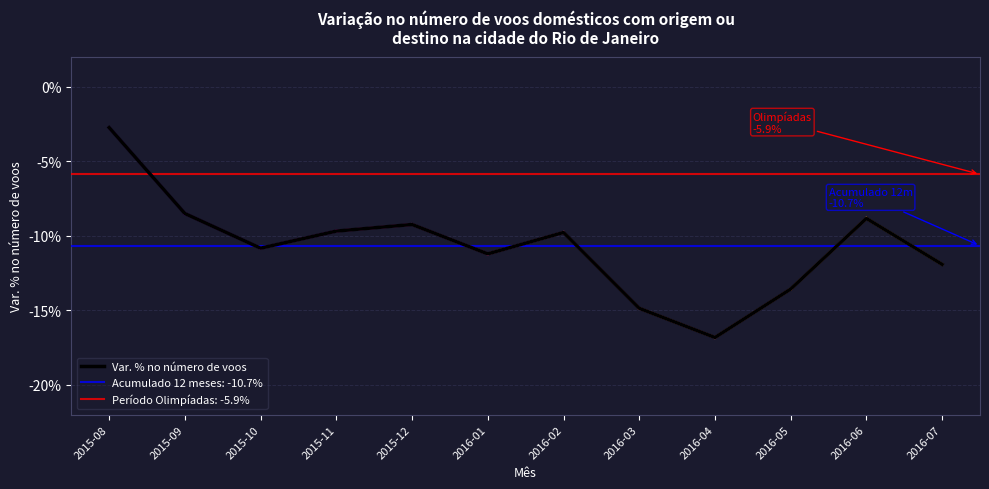

List the labels in order of value, smallest first.

2016-04, 2016-03, 2016-05, 2016-07, 2016-01, 2015-10, 2016-02, 2015-11, 2015-12, 2016-06, 2015-09, 2015-08